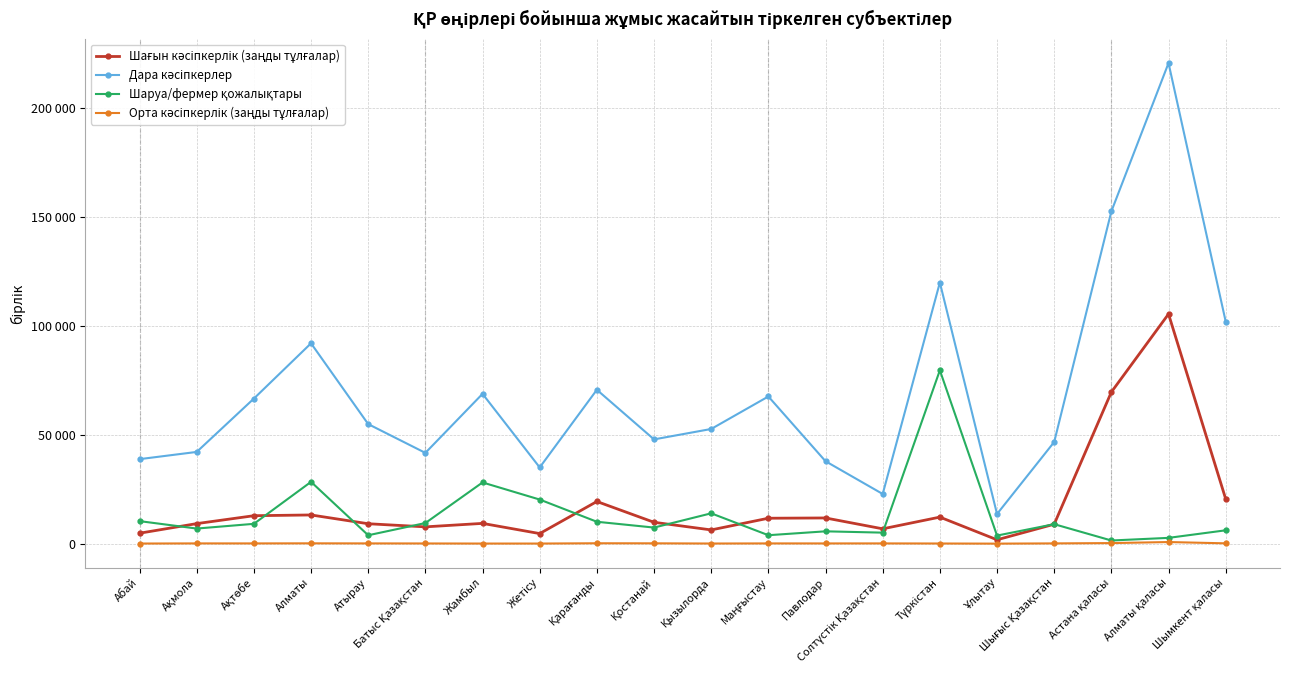

Is this an area chart (filled region under the line)?

No